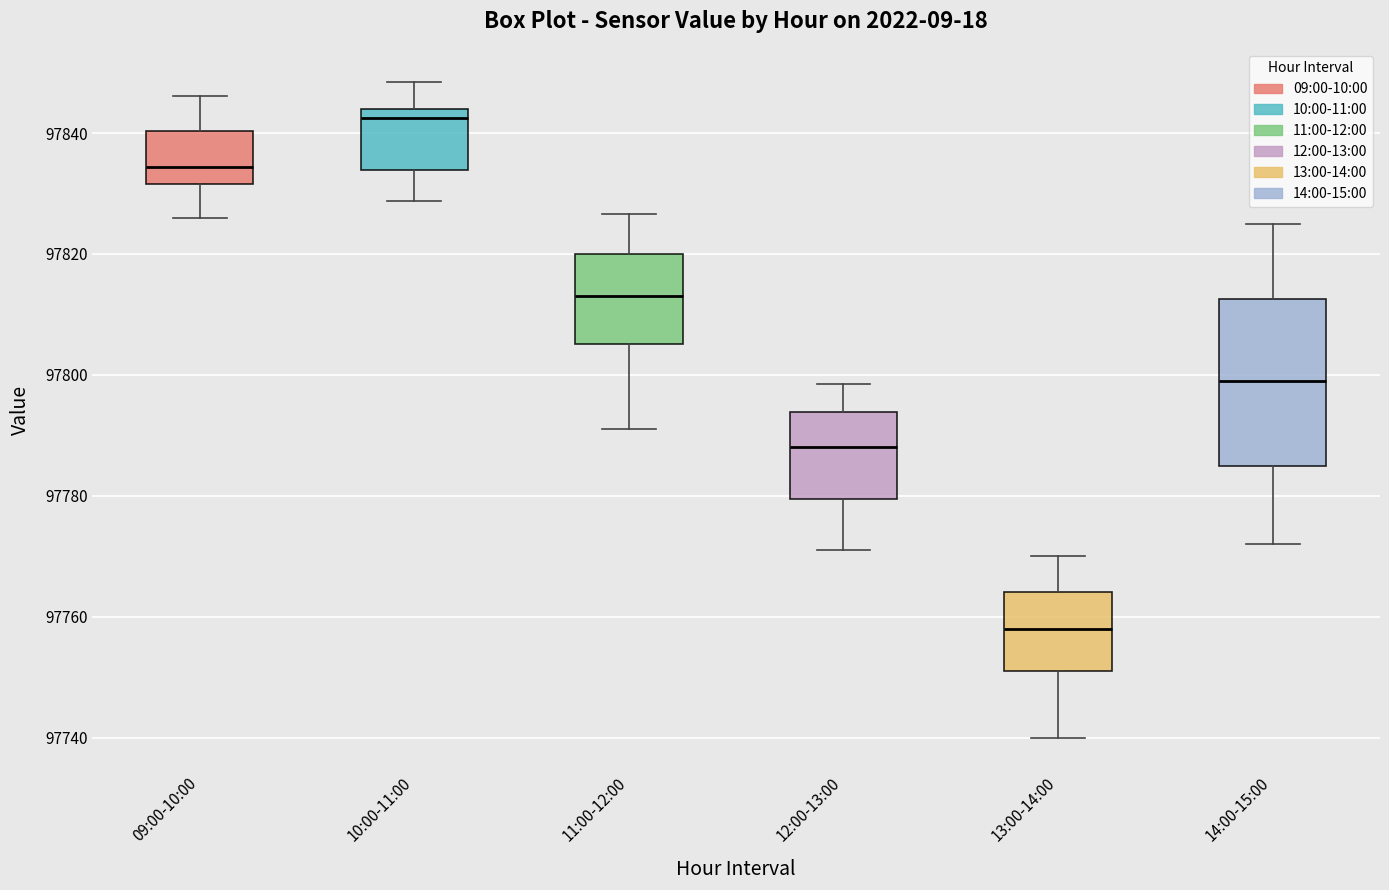

Reading left to right, transcribe this box plot: for each box, give where its median line is, the range the box spans, and where its two whiskers end, as read against the y-axis. The values are not printed on the chart, so give them approximately, as read against the axis.

09:00-10:00: median 97834, box 97832 to 97840, whiskers 97826 to 97846
10:00-11:00: median 97842, box 97834 to 97844, whiskers 97828 to 97848
11:00-12:00: median 97814, box 97806 to 97820, whiskers 97792 to 97826
12:00-13:00: median 97788, box 97780 to 97794, whiskers 97772 to 97798
13:00-14:00: median 97758, box 97752 to 97764, whiskers 97740 to 97770
14:00-15:00: median 97800, box 97786 to 97812, whiskers 97772 to 97826